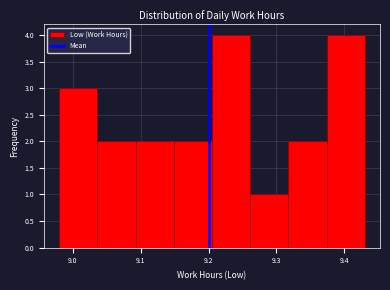

Reading left to right, list every bar in this chart as the range it spans on the x-axis followed by its height. Neither the bar edges nor the heights are printed on the chart, so give them approximately, as read against the axes.

8.98 to 9.04: 3
9.04 to 9.09: 2
9.09 to 9.15: 2
9.15 to 9.21: 2
9.21 to 9.26: 4
9.26 to 9.32: 1
9.32 to 9.37: 2
9.37 to 9.43: 4